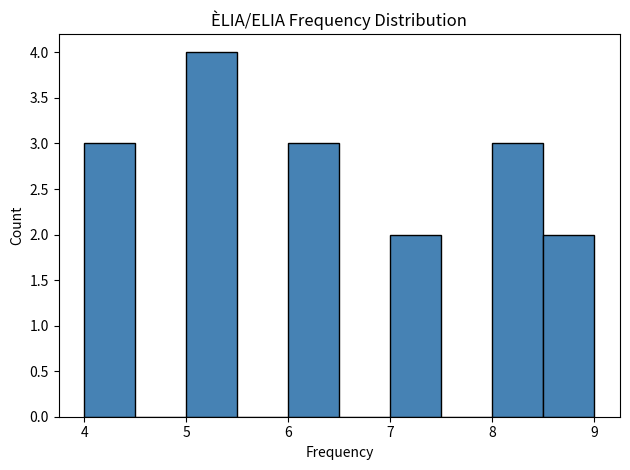

Which range on the x-axis has the tallest bar?

5.0 to 5.5